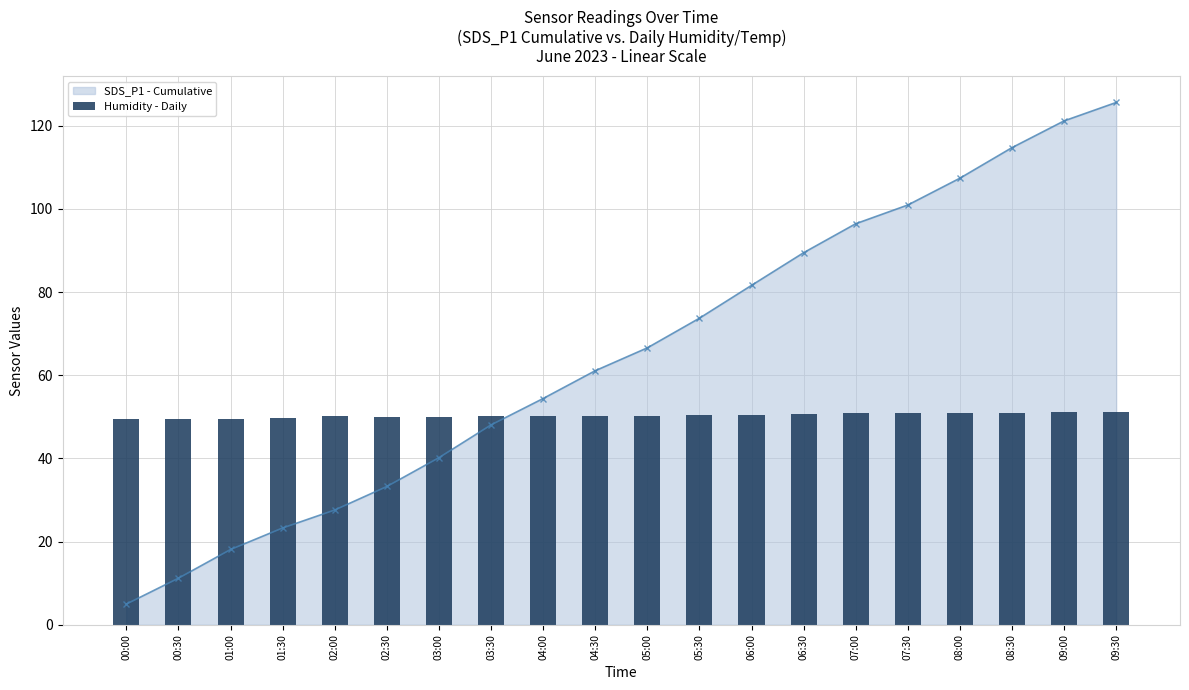

What is the value of the SDS_P1 - Cumulative point at the 12th from the left?

73.7